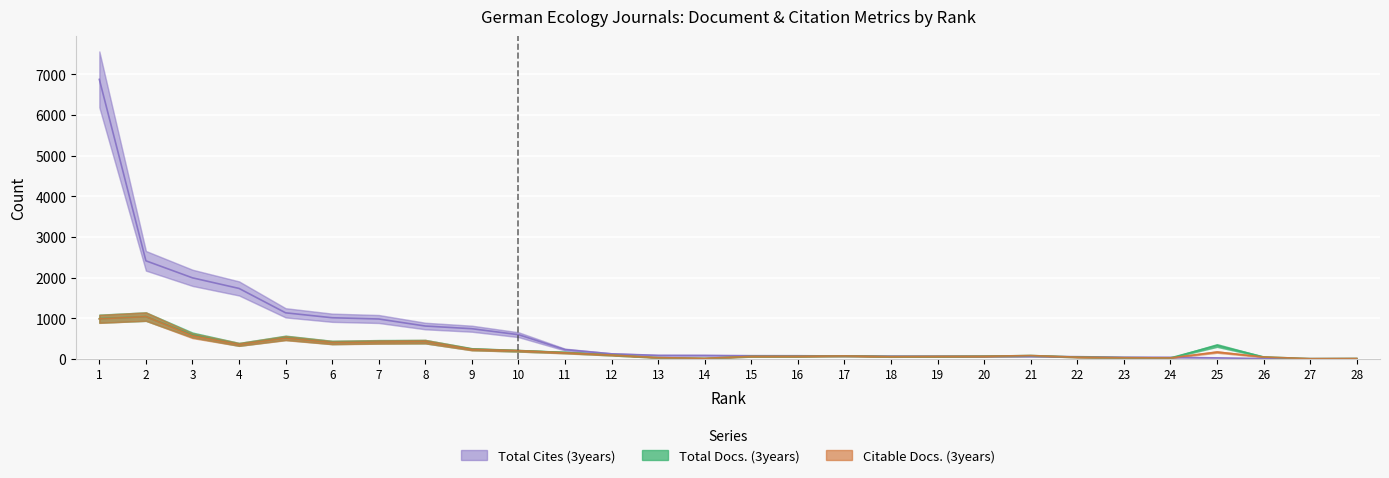

Which label corresponds to the largest value in the chart?

1